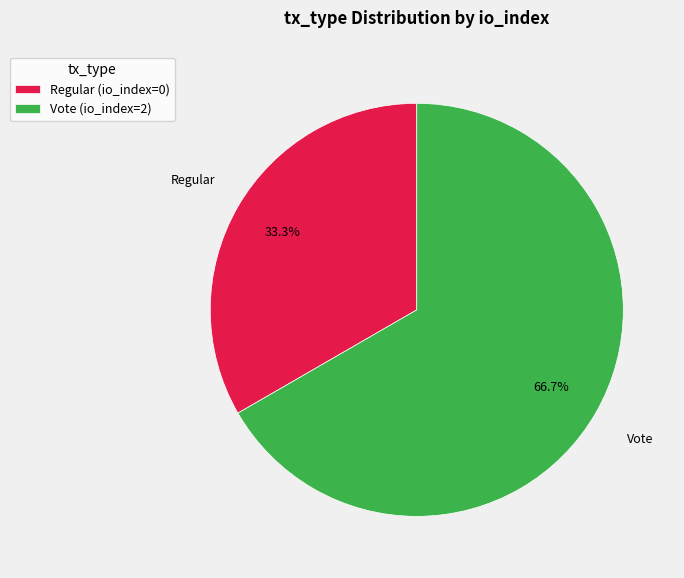

Rank the categories by value from highest to lowest.

Vote (io_index=2), Regular (io_index=0)